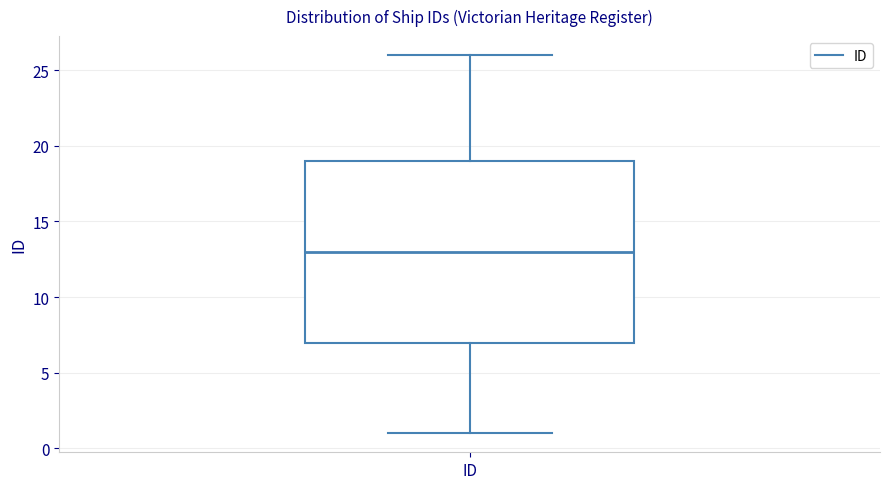

Read this box plot against the y-axis: the position of the median line, the range covered by the box, and the ends of both whiskers. The values are not printed on the chart, so give them approximately, as read against the axis.

median 13, box 7 to 19, whiskers 1 to 26